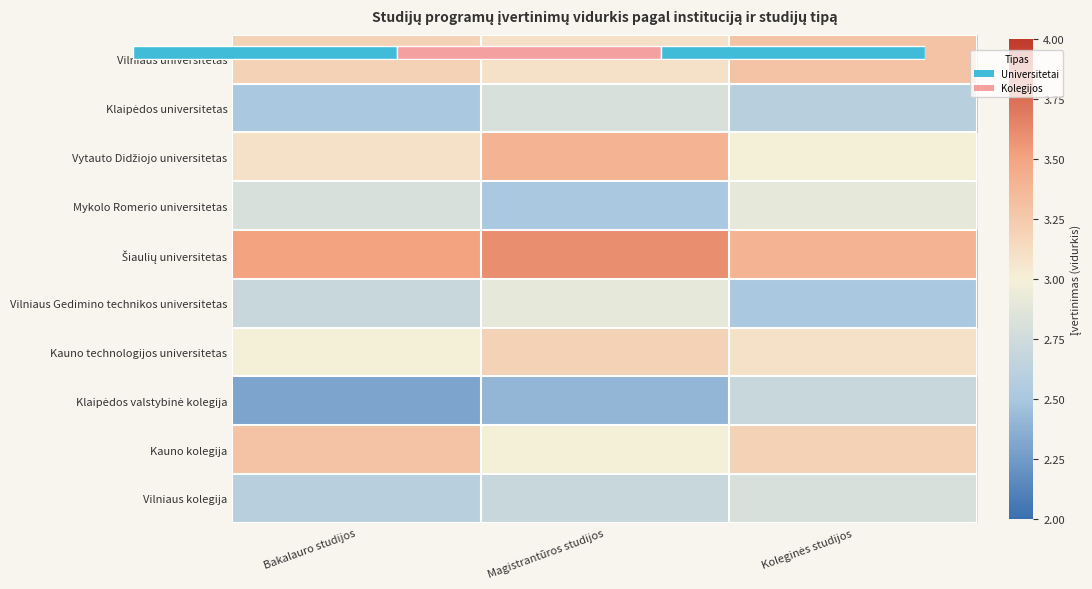

Is the value of Šiaulių universitetas at Magistrantūros studijos greater than the value of Vilniaus universitetas at Koleginės studijos?

Yes